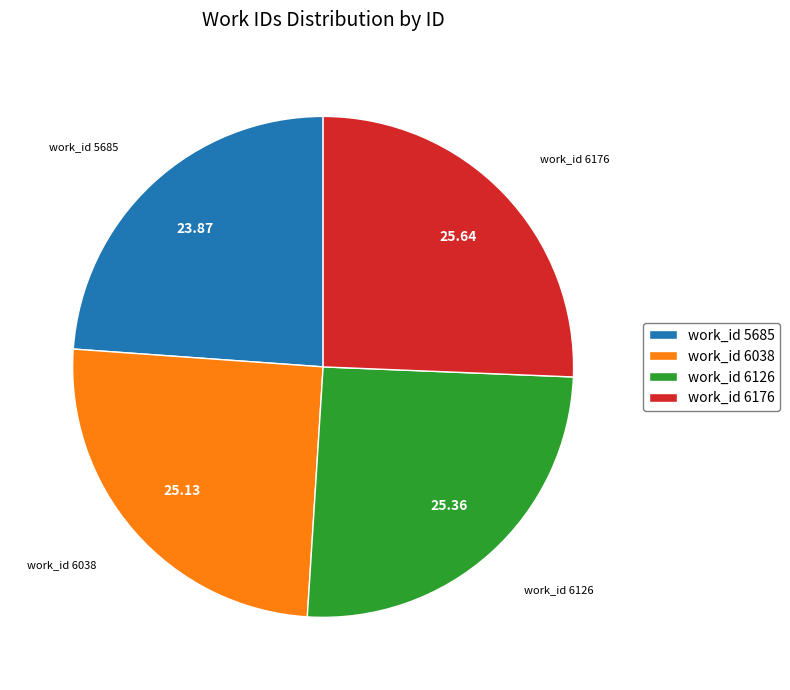

Does any single category account for the majority?

No